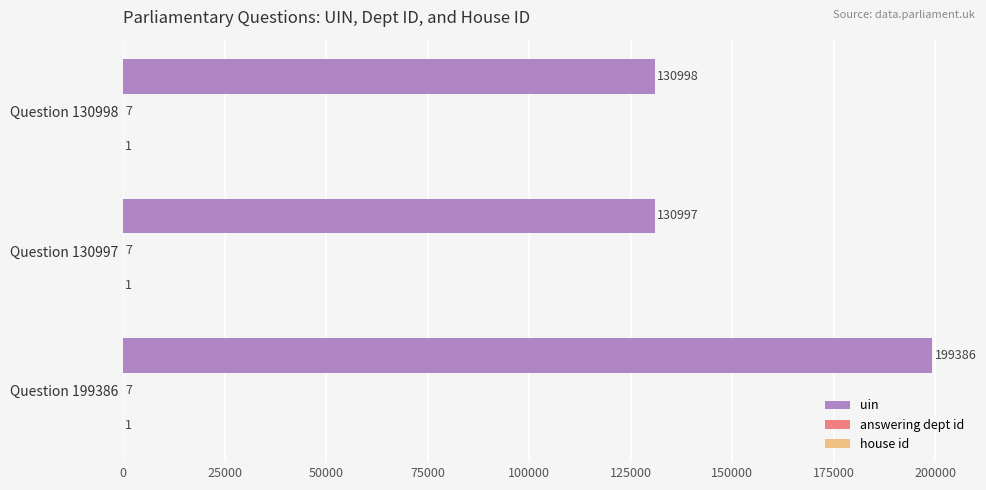

What is the sum of the uin values at Question 130998 and Question 130997?

261995